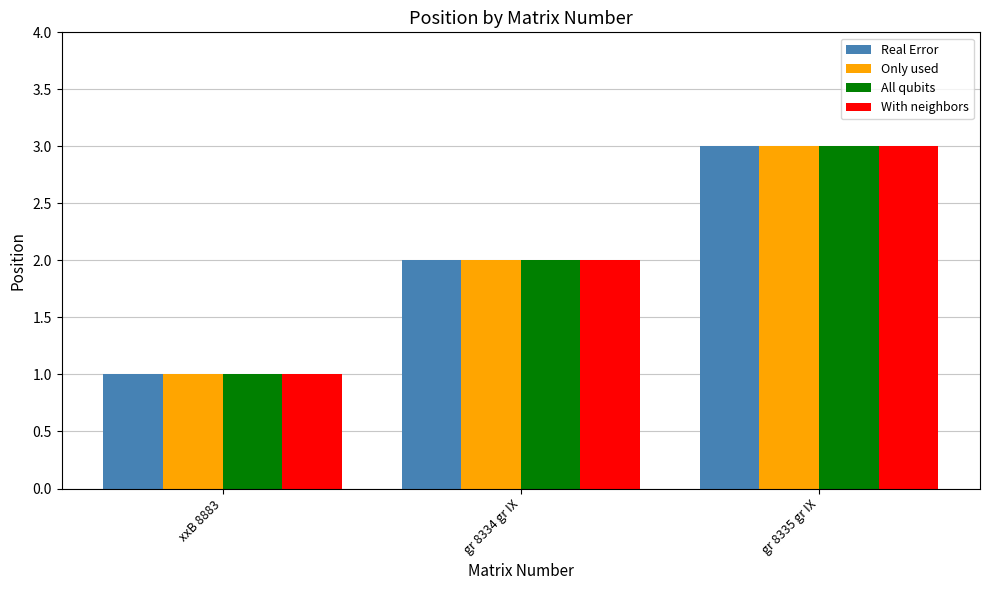

The value of Real Error at gr 8334 gr IX is 2. True or false?

True